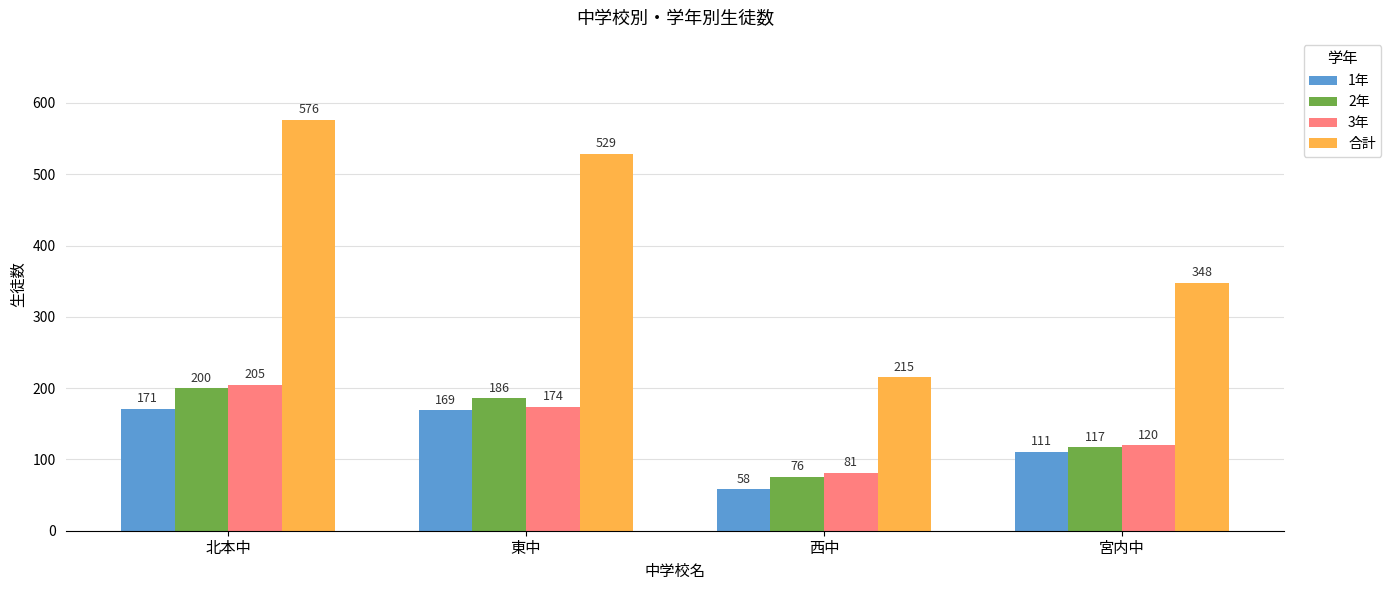

Where is 3年 nearest to the value 143?

宮内中